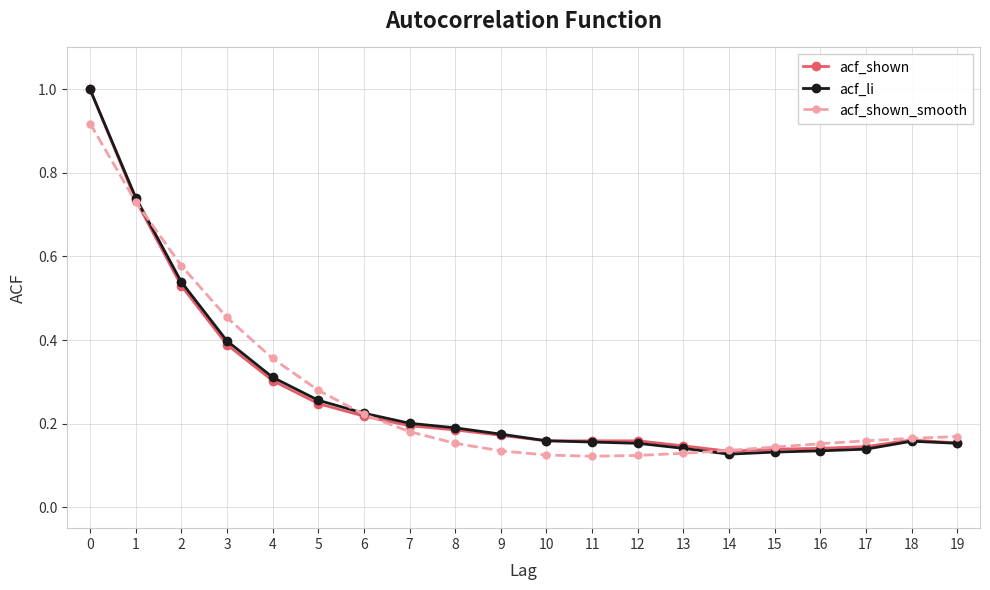

Which series has the widest spread of values?

acf_li